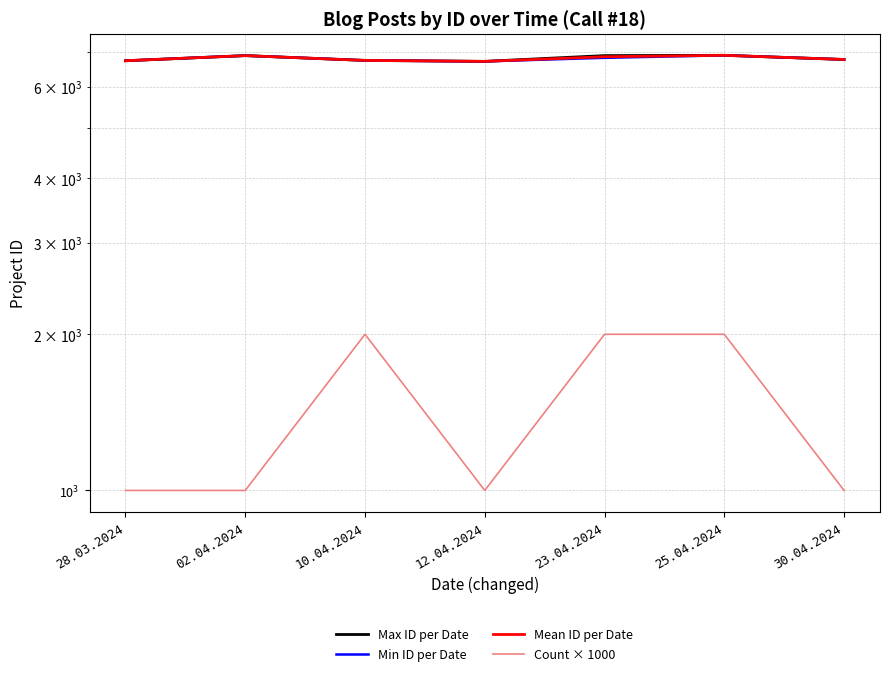

What is the smallest value displayed?

1000